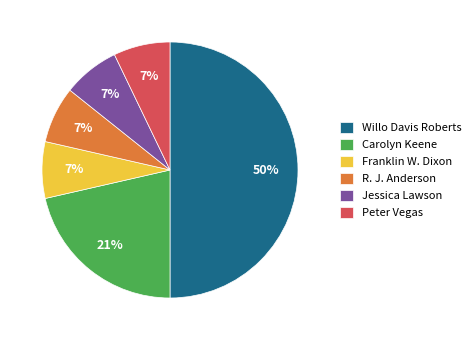

To the nearest percent, what is the average slice percentage?

17%